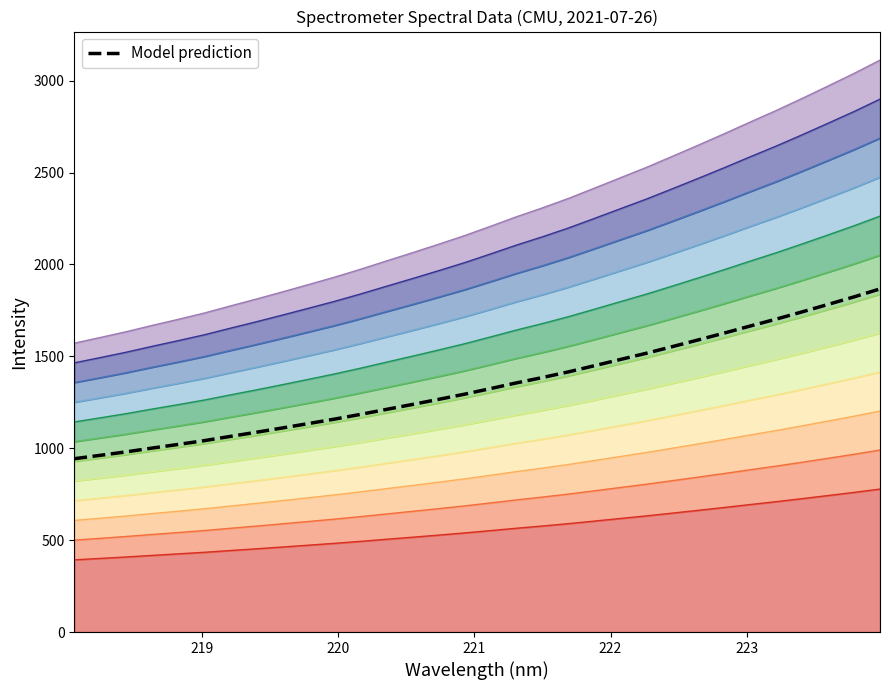

What is the maximum value shown in the chart?

1866.8